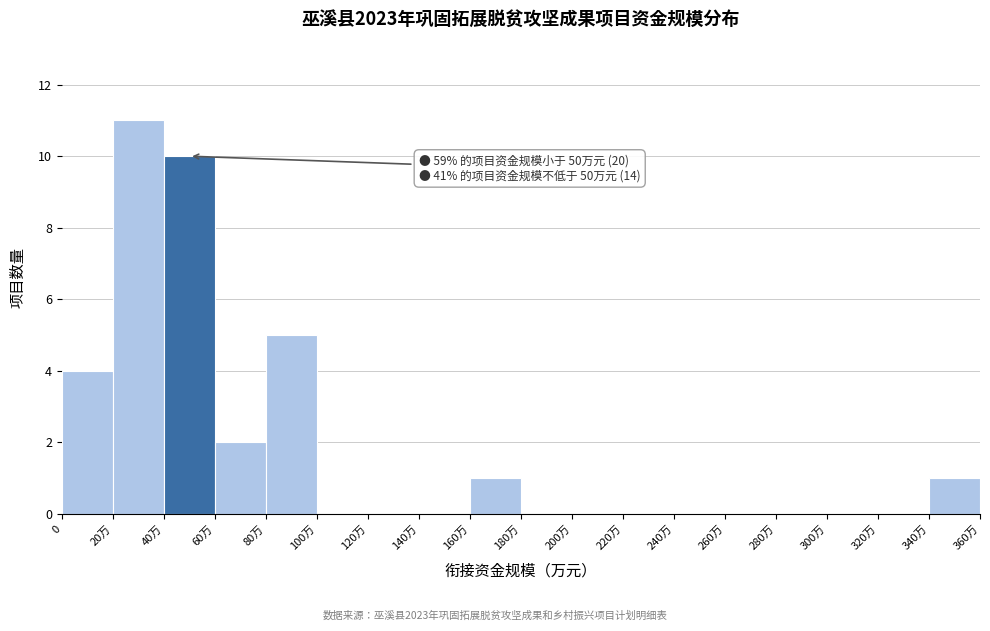

Reading left to right, list all the values displayed in this chart.

0=4	20万=11	40万=10	60万=2	80万=5	100万=0	120万=0	140万=0	160万=1	180万=0	200万=0	220万=0	240万=0	260万=0	280万=0	300万=0	320万=0	340万=1